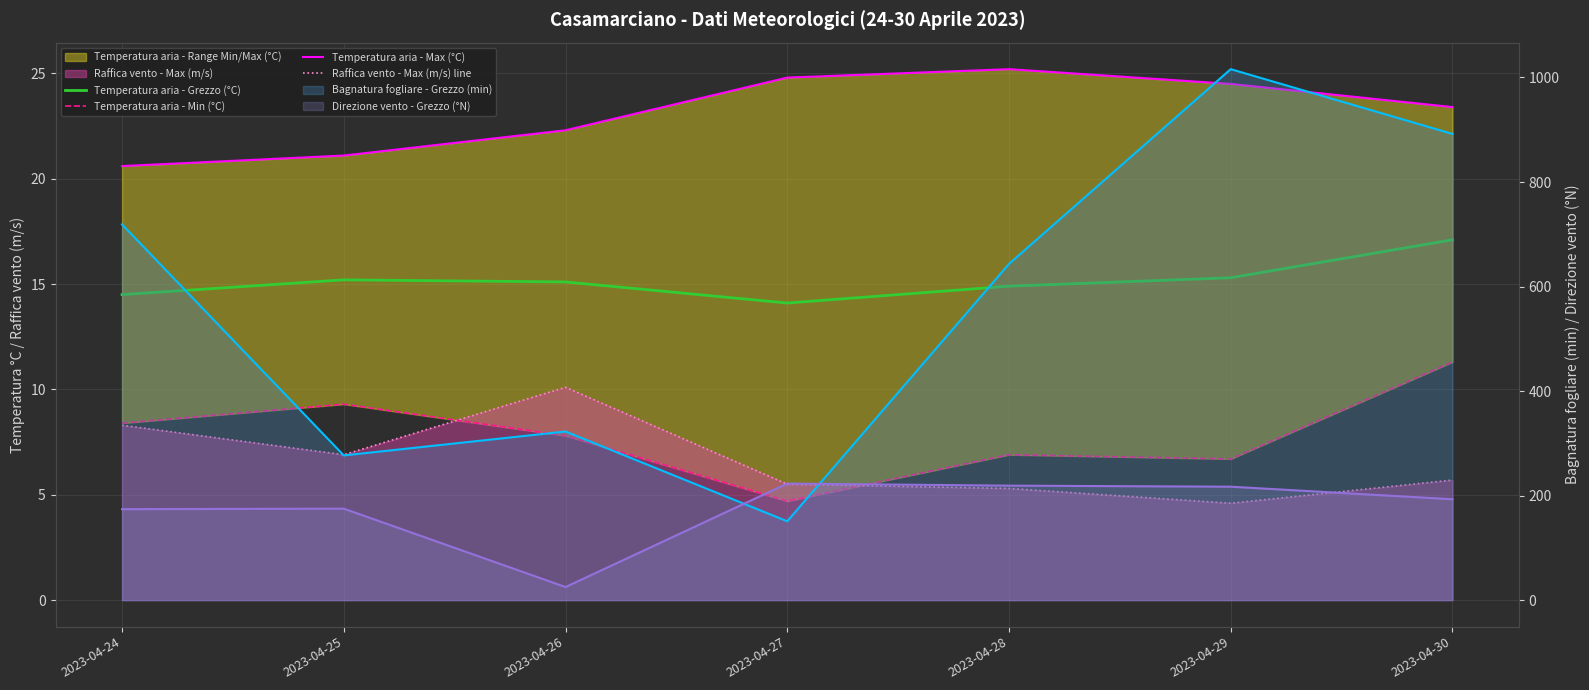

Which has a higher value, 2023-04-27 or 2023-04-26?

2023-04-26